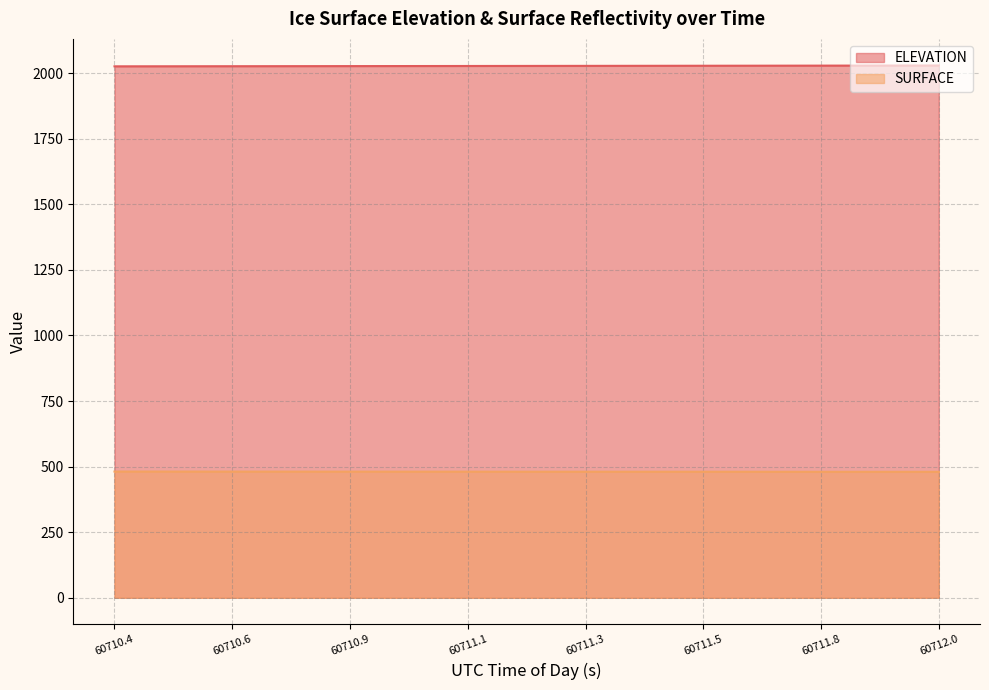

How many lines are shown in the chart?

2